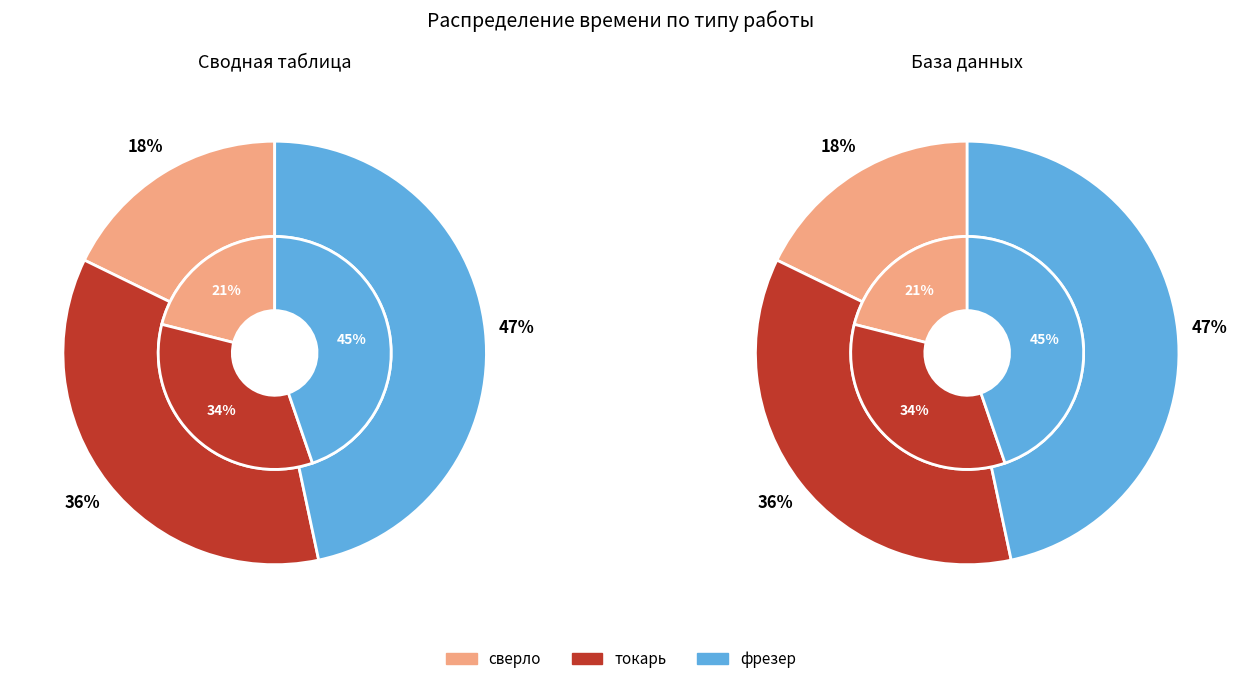

Combined, do токарь and фрезер account for over 50%?

Yes